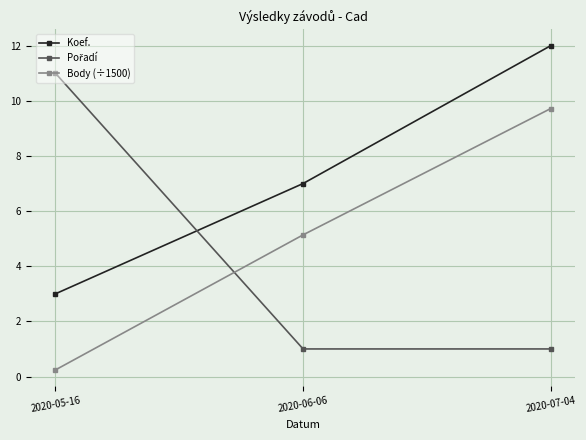

What is the label of the 2nd point from the right?

2020-06-06